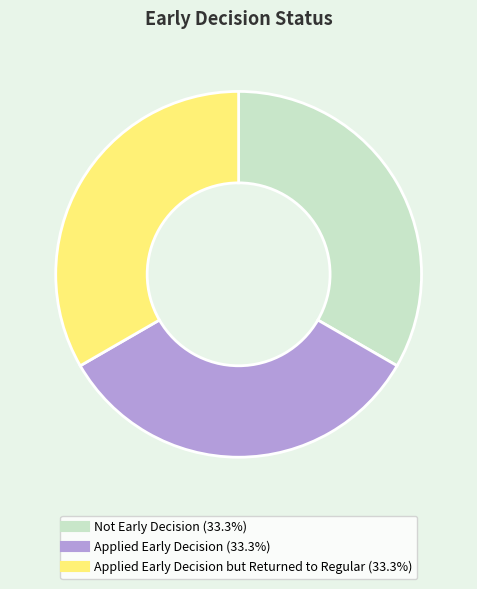

Is there any slice that represents more than half of the pie?

No